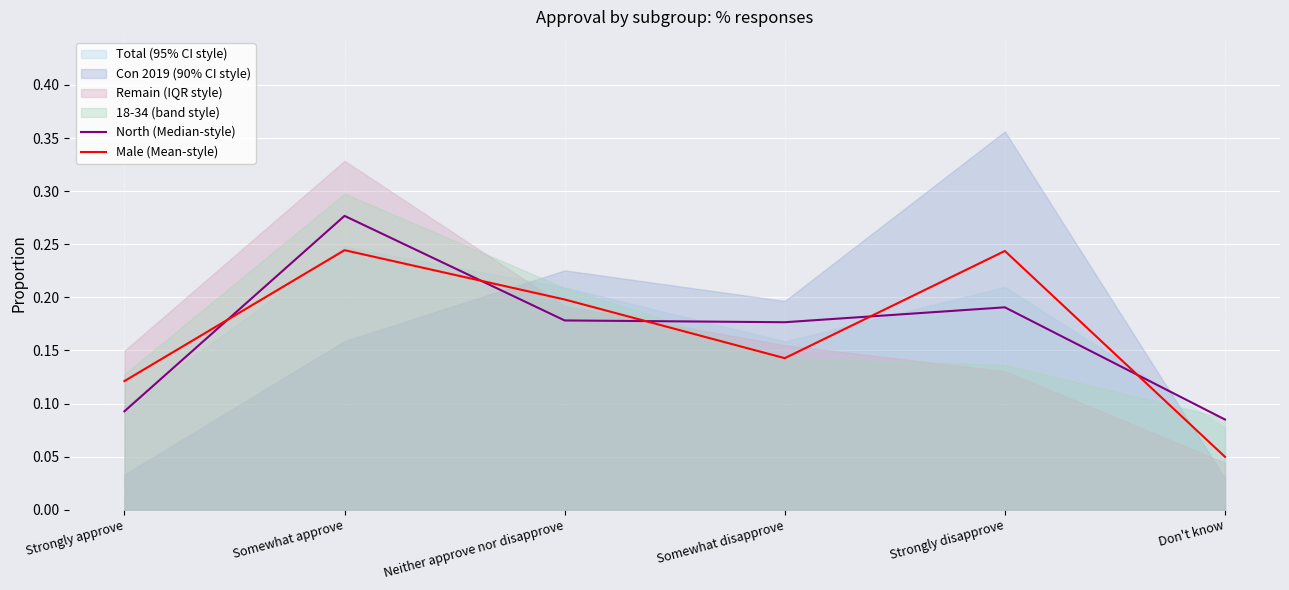

At which category is the sum across all series the highest?

Somewhat approve